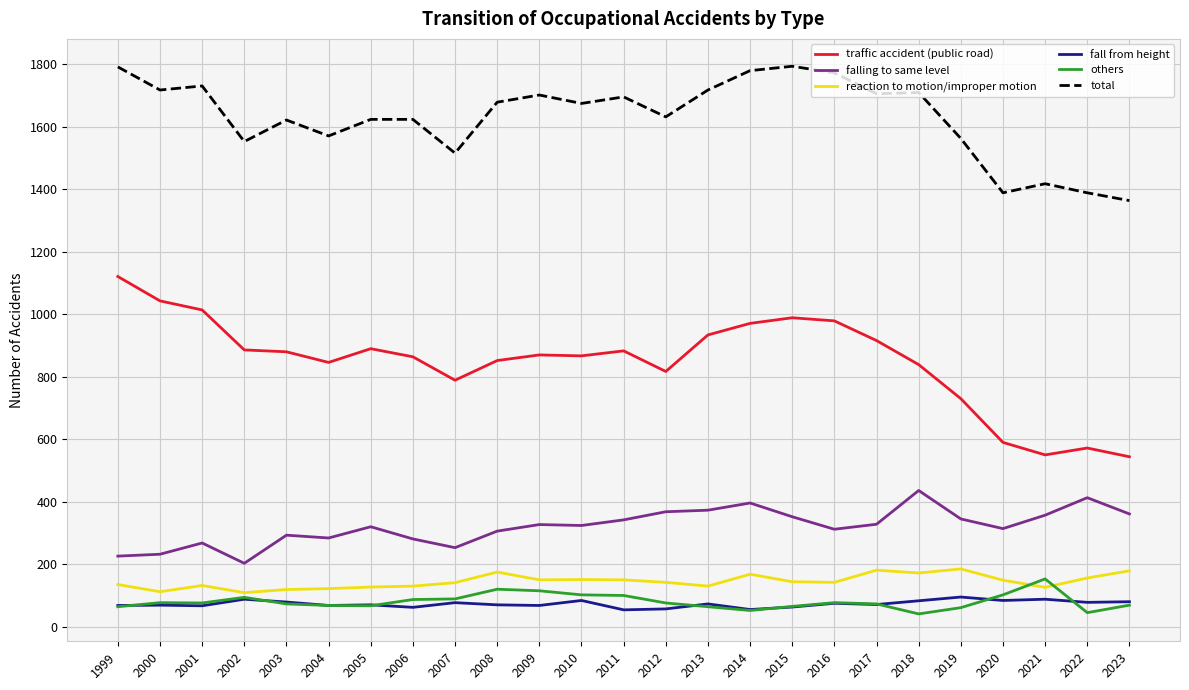

What is the sum of the traffic accident (public road) values at 2020 and 2012?

1407